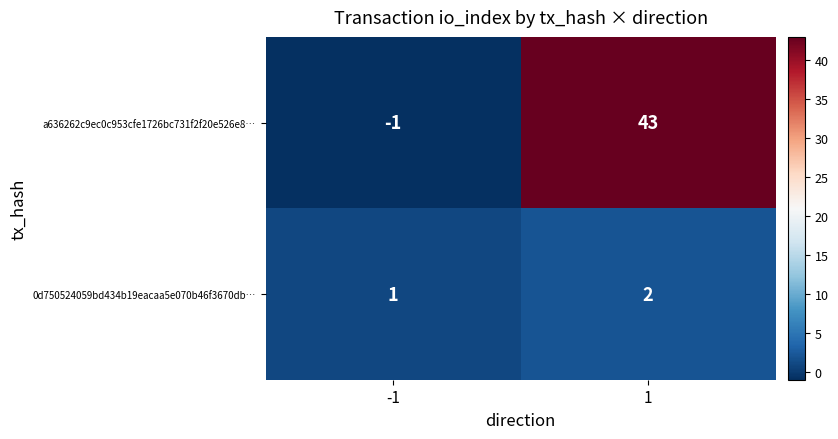

The 0d750524059bd434b19eacaa5e070b46f3670db… series shows 3 at 1. True or false?

False